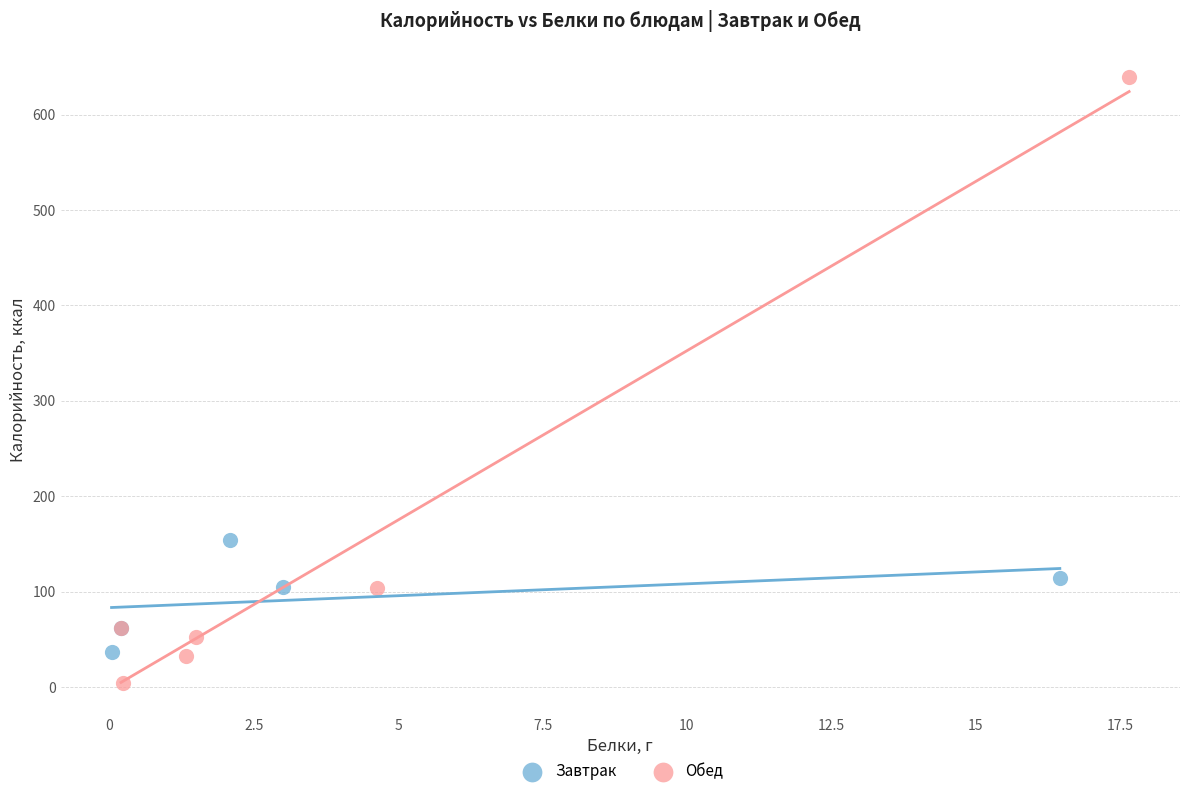

Which series has the largest Y range (max minus min)?

Обед